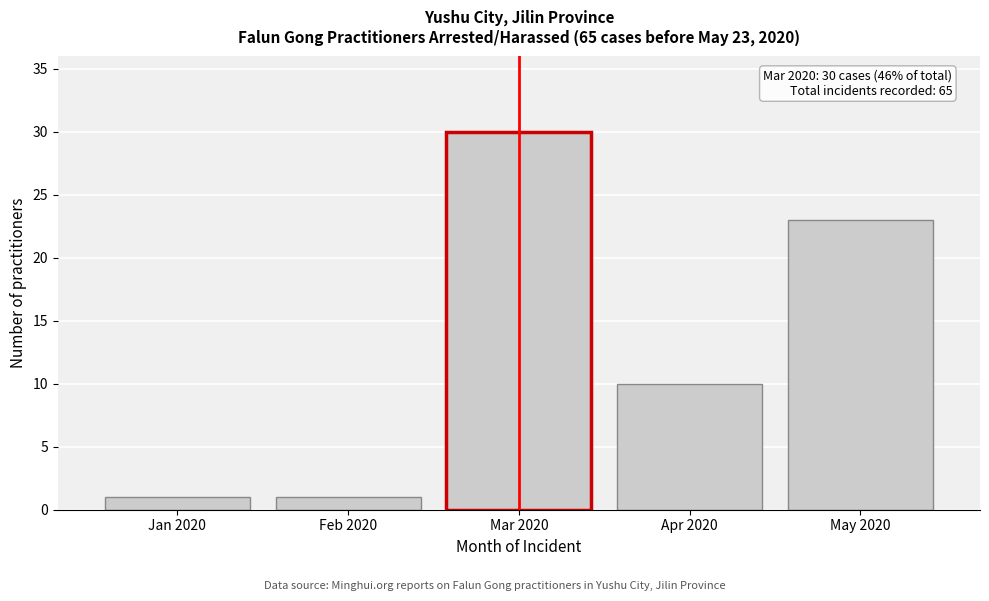

Reading left to right, extract all data points from this chart.

Jan 2020=1	Feb 2020=1	Mar 2020=30	Apr 2020=10	May 2020=23